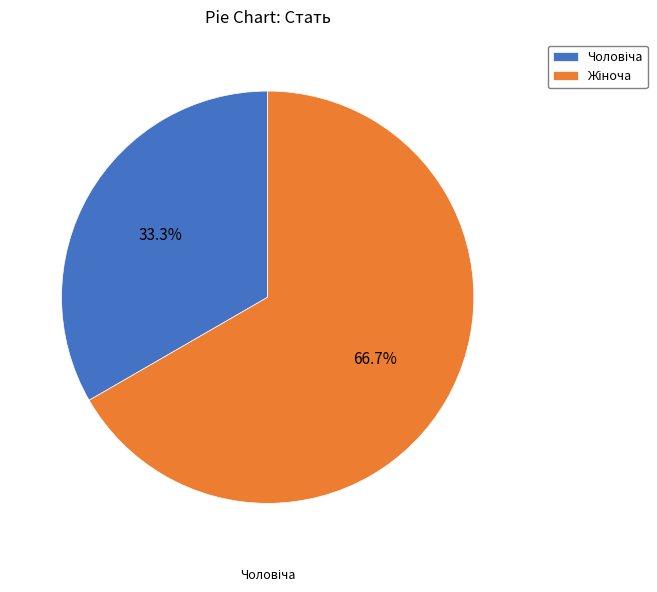

How many slices are in this pie chart?

2